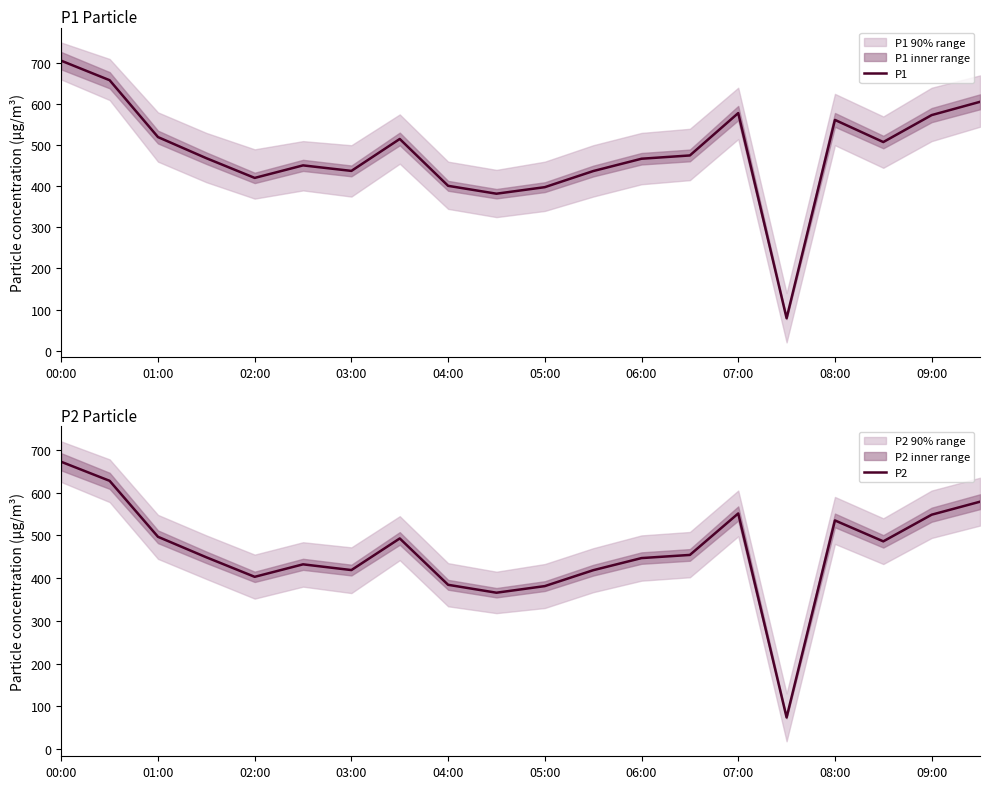

The value of P1 at 06:00 is 272.4. True or false?

False